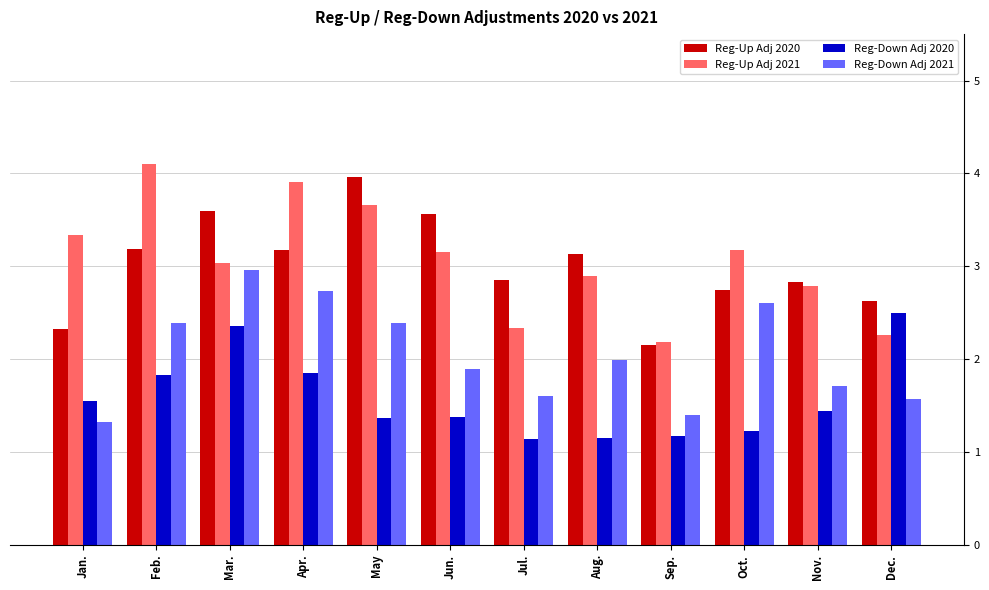

Does the chart contain any negative values?

No